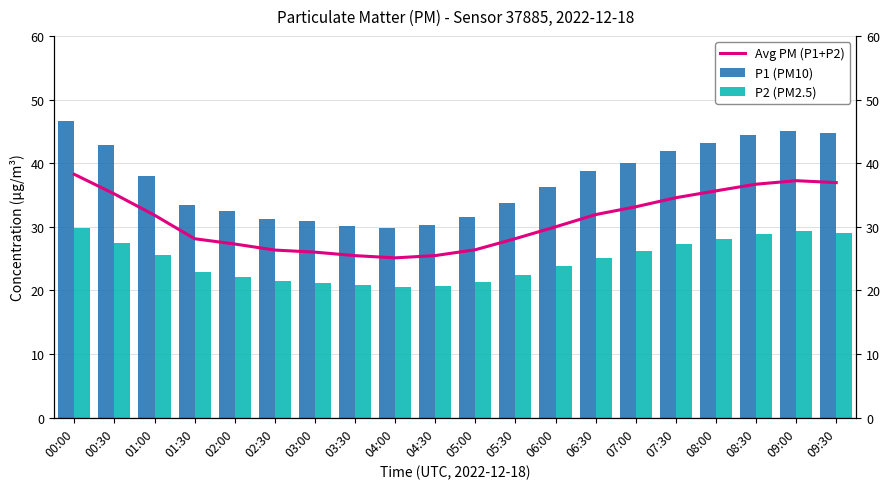

Where is Avg PM (P1+P2) nearest to the value 31?

01:00